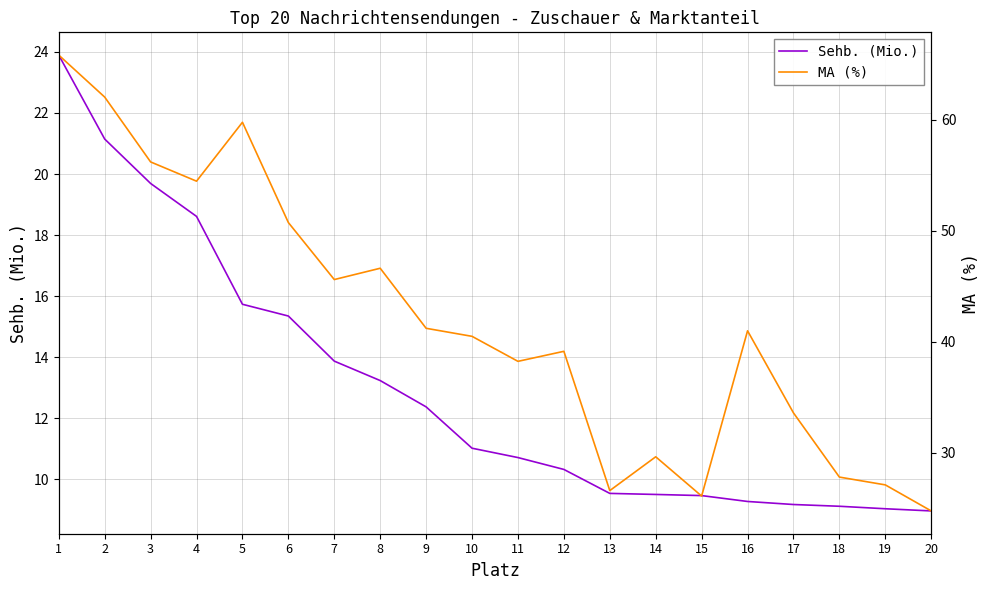

What is the spread (max minus min) of values at 1?

41.9